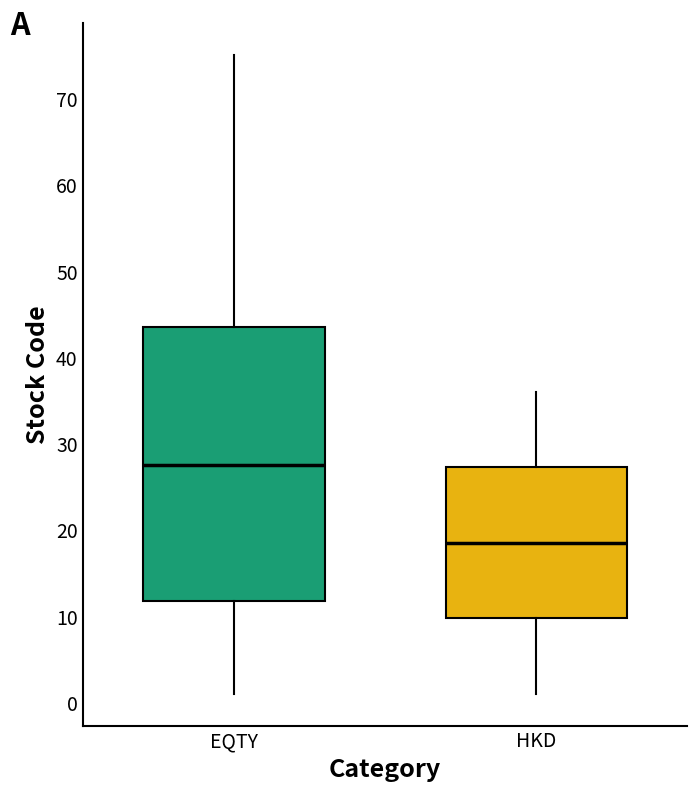

Comparing the boxes themselves (not the whiskers), which one is the tallest?

EQTY